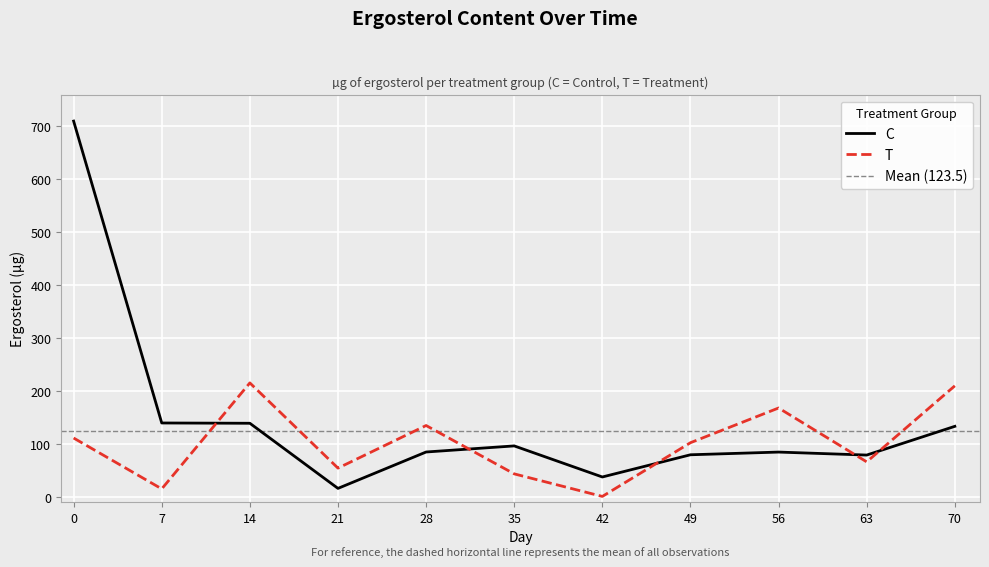

List the series in order of their peak value, highest first.

C, T